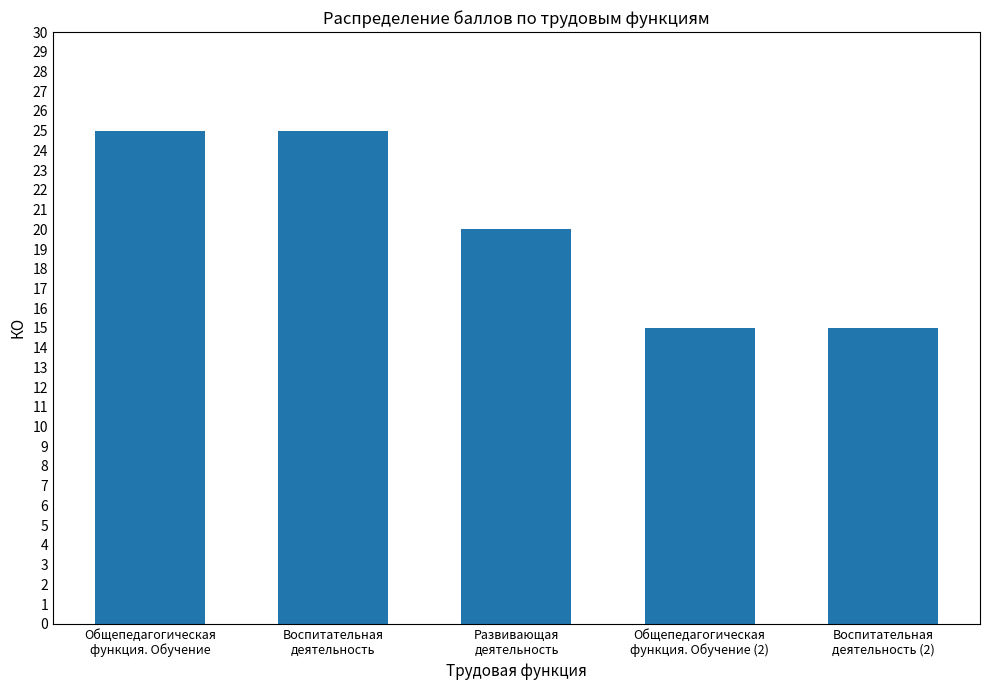

What is the change in value from Общепедагогическая
функция. Обучение to Воспитательная
деятельность (2)?

-10